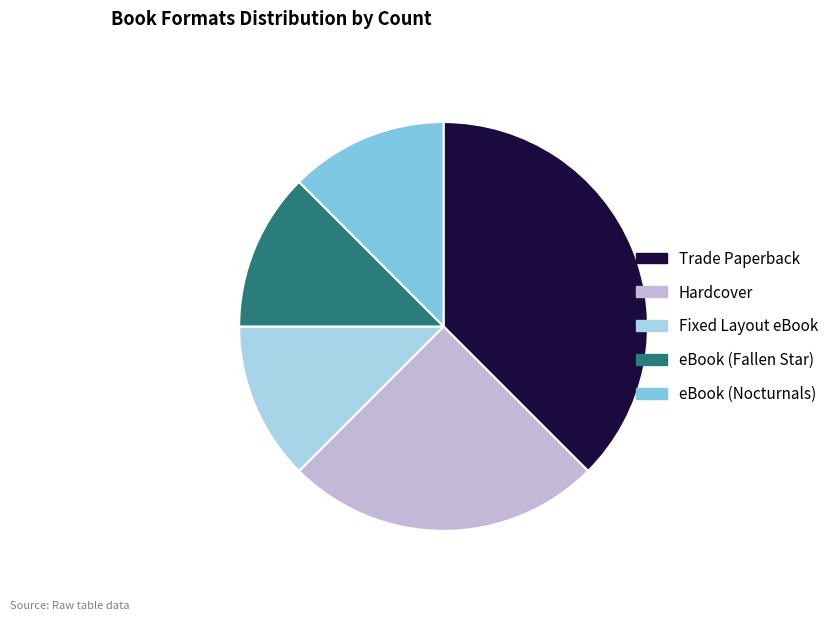

Approximately how many times larger is the value at Hardcover compared to eBook (Fallen Star)?

2.0